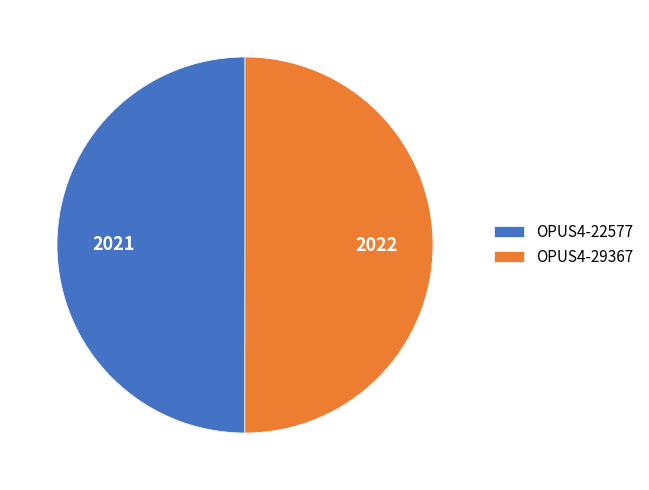

The OPUS4-29367 slice represents 50% of the pie. True or false?

True